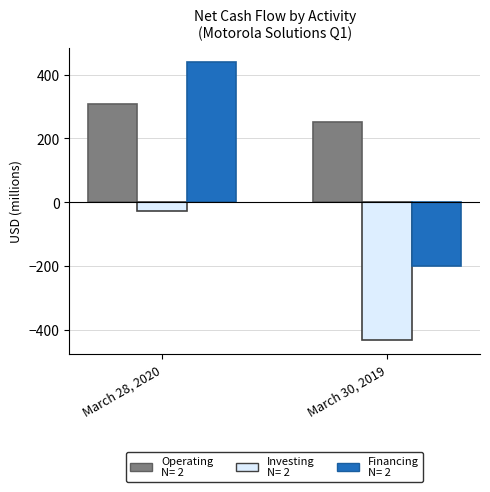

At which category is the sum across all series the highest?

March 28, 2020